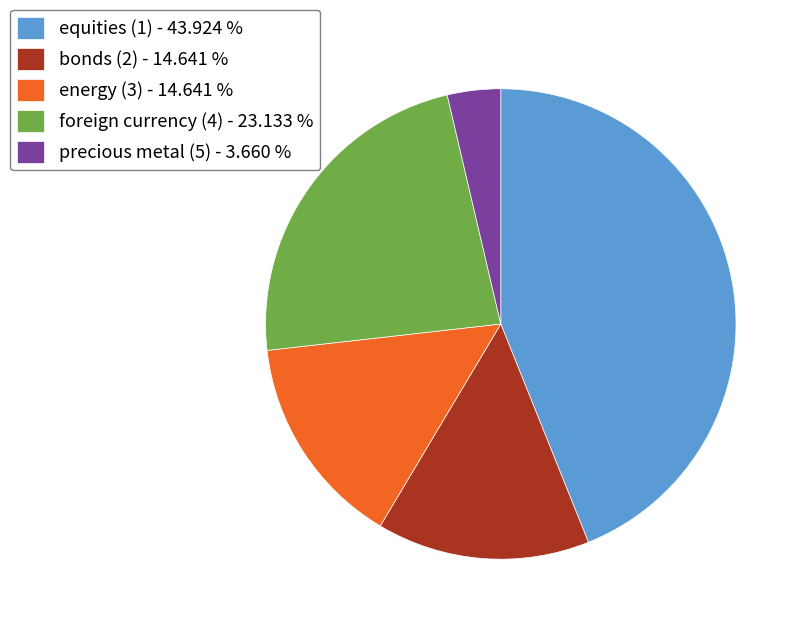

Combined, do energy (3) and bonds (2) account for over 50%?

No